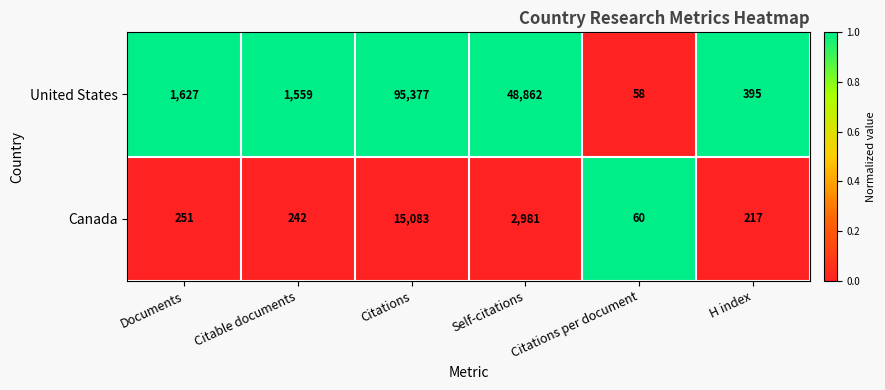

Rank the series at Self-citations from highest to lowest value.

United States, Canada